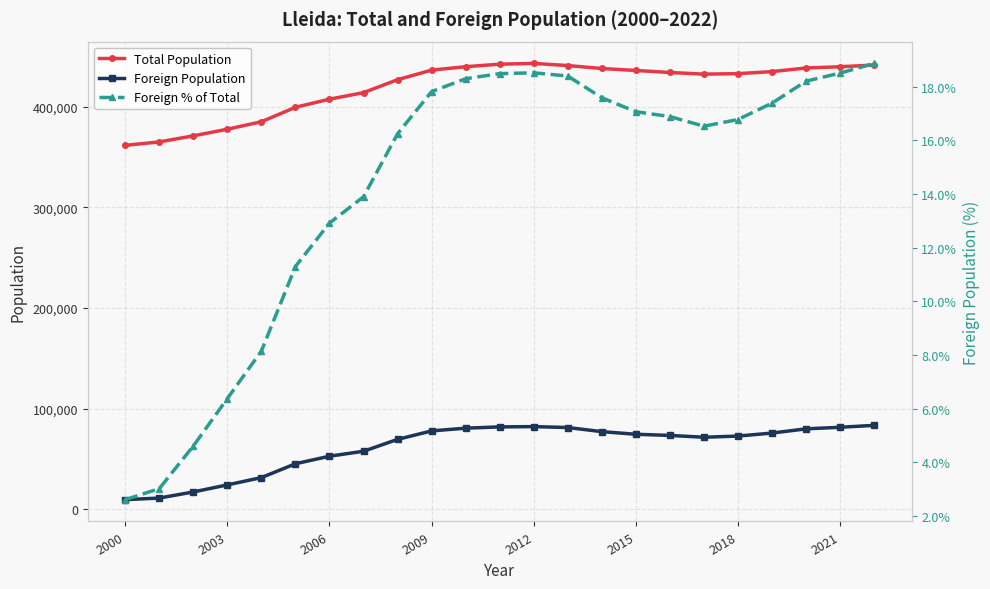

Is the value of Foreign Population at 9 greater than the value of Total Population at 2006?

No